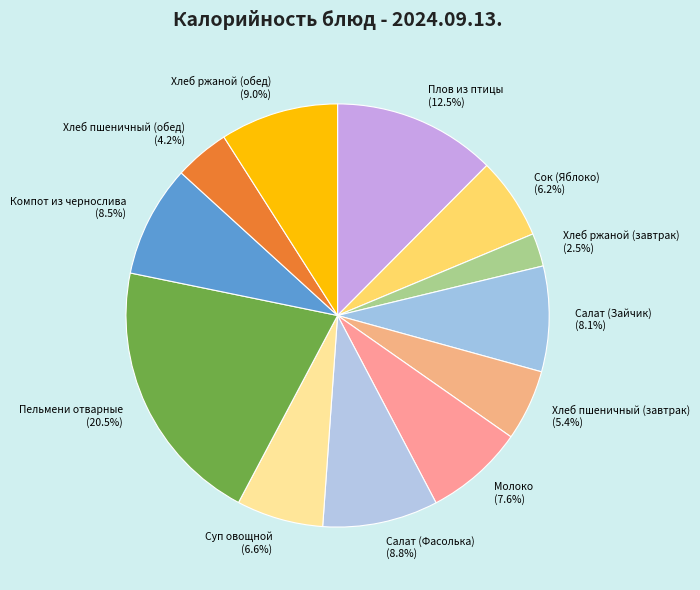

To the nearest percent, what percentage of the pie is Хлеб пшеничный (обед)?

4%